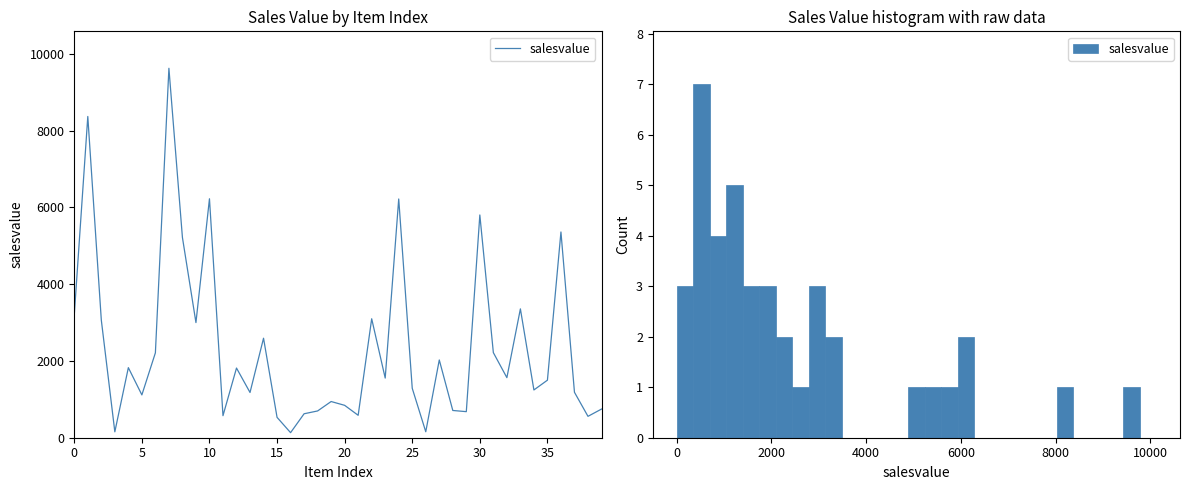

The chart shows a value of 2 at 15. True or false?

False